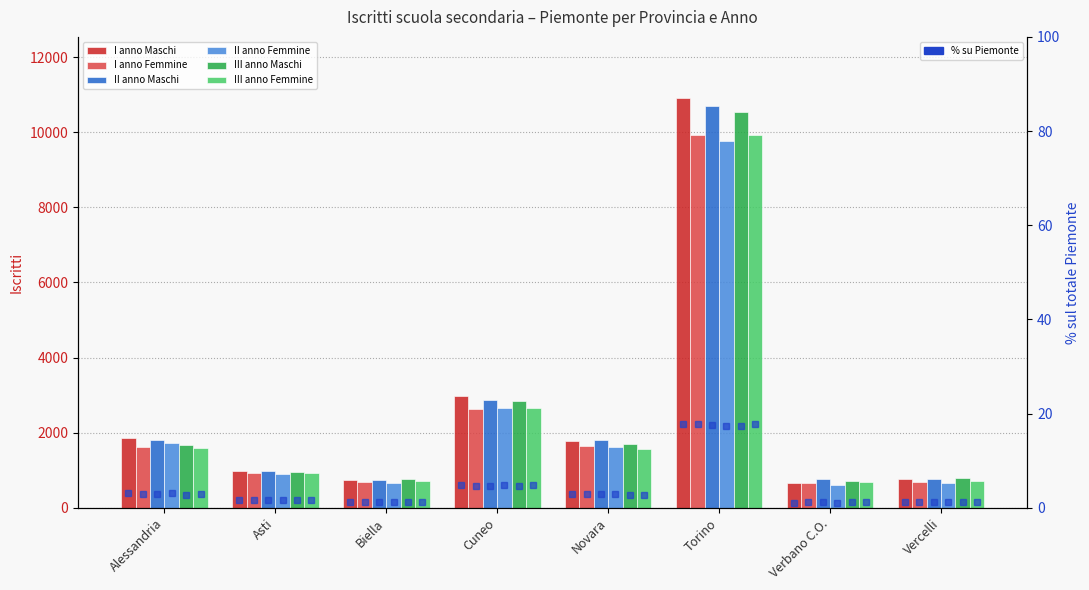

Between Asti and Torino, which series saw the biggest shift?

I anno Maschi